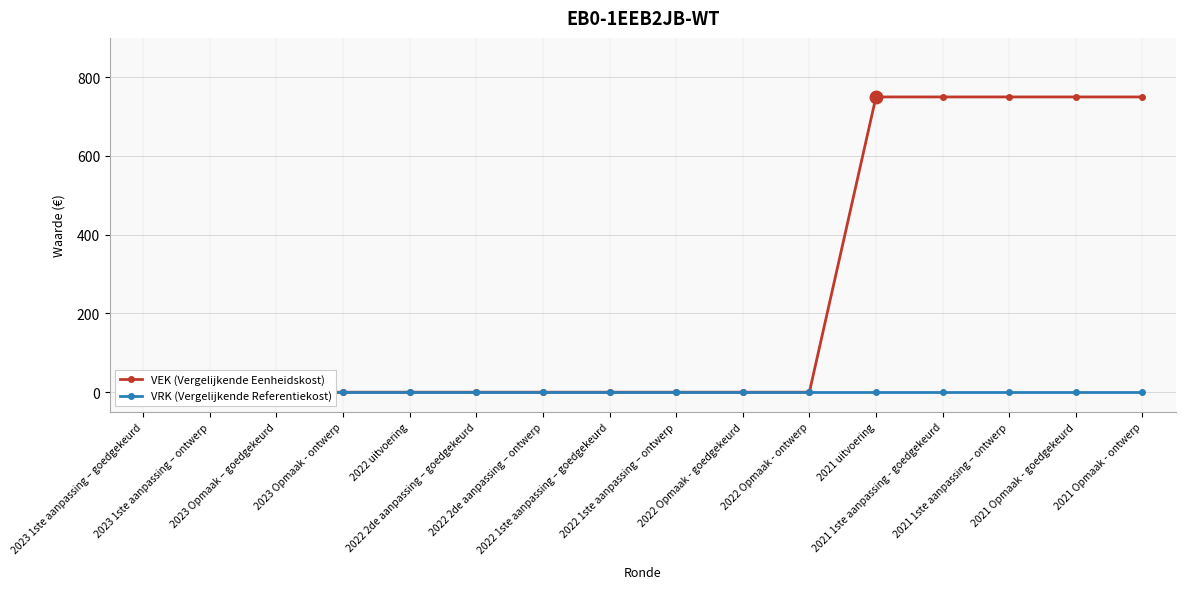

Reading left to right, what are all the values shown in this chart?

VEK (Vergelijkende Eenheidskost): 2023 1ste aanpassing – goedgekeurd=0	2023 1ste aanpassing – ontwerp=0	2023 Opmaak – goedgekeurd=0	2023 Opmaak - ontwerp=0	2022 uitvoering=0	2022 2de aanpassing – goedgekeurd=0	2022 2de aanpassing – ontwerp=0	2022 1ste aanpassing – goedgekeurd=0	2022 1ste aanpassing – ontwerp=0	2022 Opmaak - goedgekeurd=0	2022 Opmaak - ontwerp=0	2021 uitvoering=750	2021 1ste aanpassing - goedgekeurd=750	2021 1ste aanpassing – ontwerp=750	2021 Opmaak - goedgekeurd=750	2021 Opmaak - ontwerp=750
VRK (Vergelijkende Referentiekost): 2023 1ste aanpassing – goedgekeurd=0	2023 1ste aanpassing – ontwerp=0	2023 Opmaak – goedgekeurd=0	2023 Opmaak - ontwerp=0	2022 uitvoering=0	2022 2de aanpassing – goedgekeurd=0	2022 2de aanpassing – ontwerp=0	2022 1ste aanpassing – goedgekeurd=0	2022 1ste aanpassing – ontwerp=0	2022 Opmaak - goedgekeurd=0	2022 Opmaak - ontwerp=0	2021 uitvoering=0	2021 1ste aanpassing - goedgekeurd=0	2021 1ste aanpassing – ontwerp=0	2021 Opmaak - goedgekeurd=0	2021 Opmaak - ontwerp=0